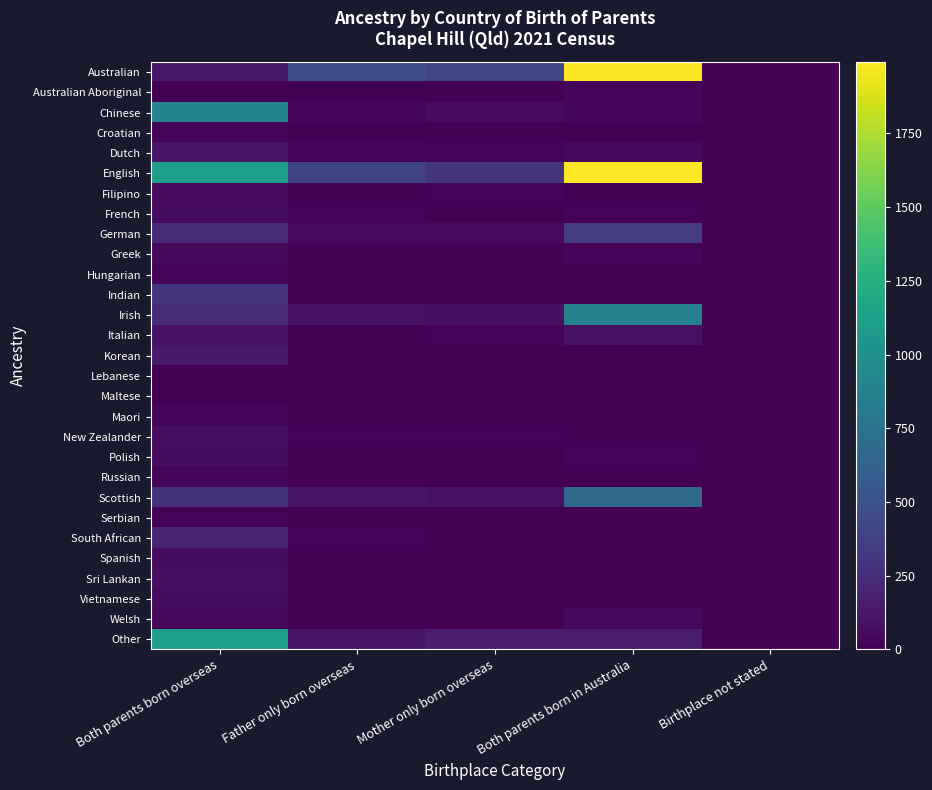

What is the greatest value displayed?

1992